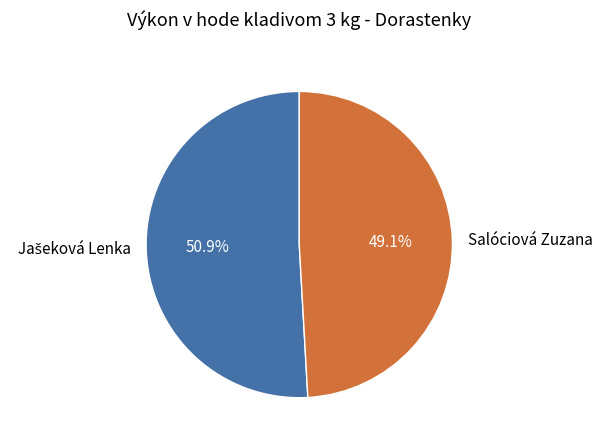

The Salóciová Zuzana slice represents 38% of the pie. True or false?

False